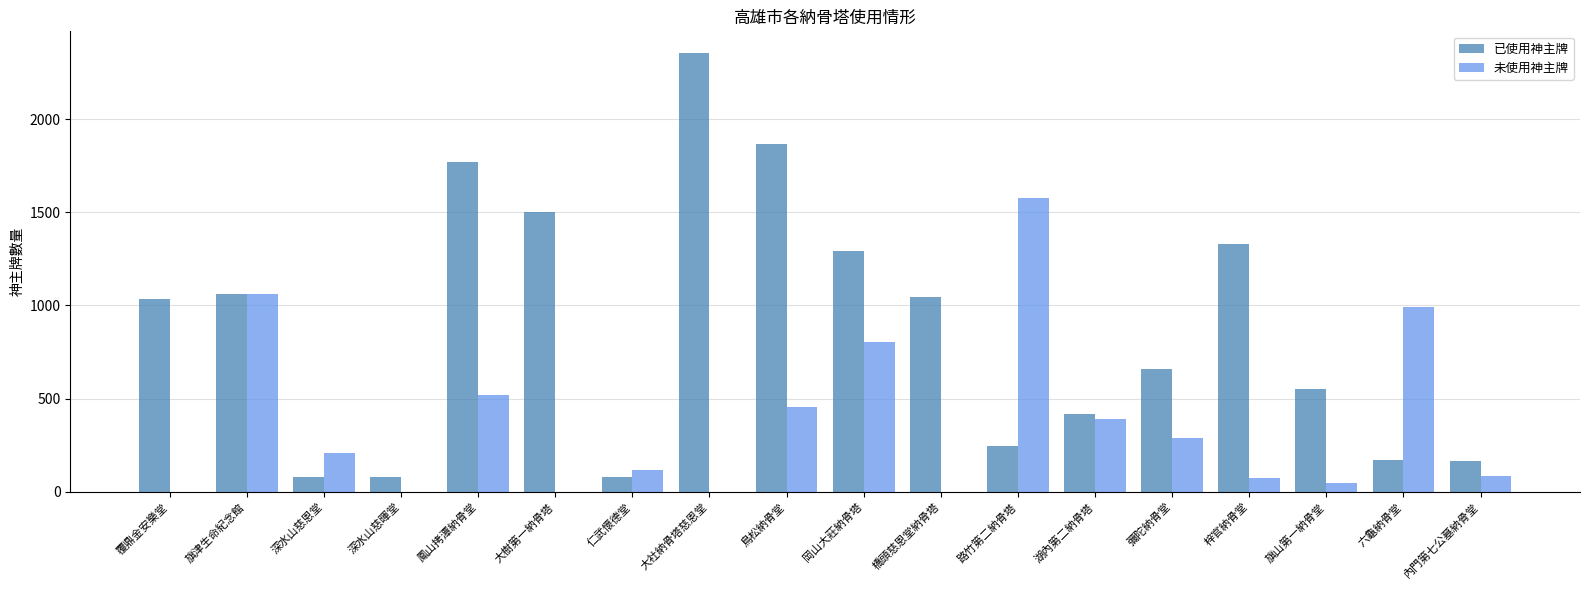

True or false: 已使用神主牌 has a value of 136 at 彌陀納骨堂.

False